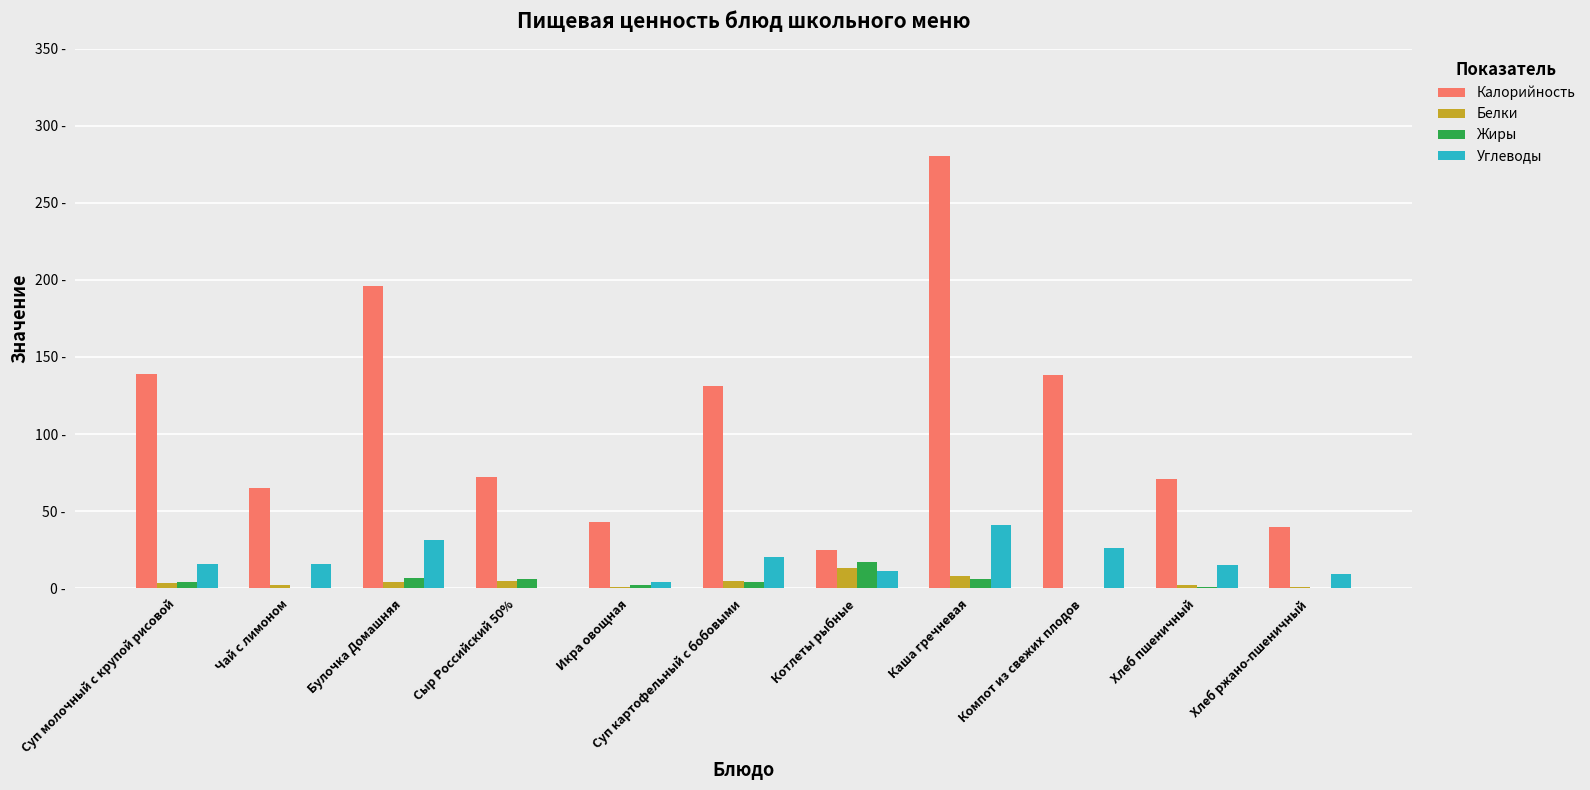

What is the minimum value for Калорийность?

25.0